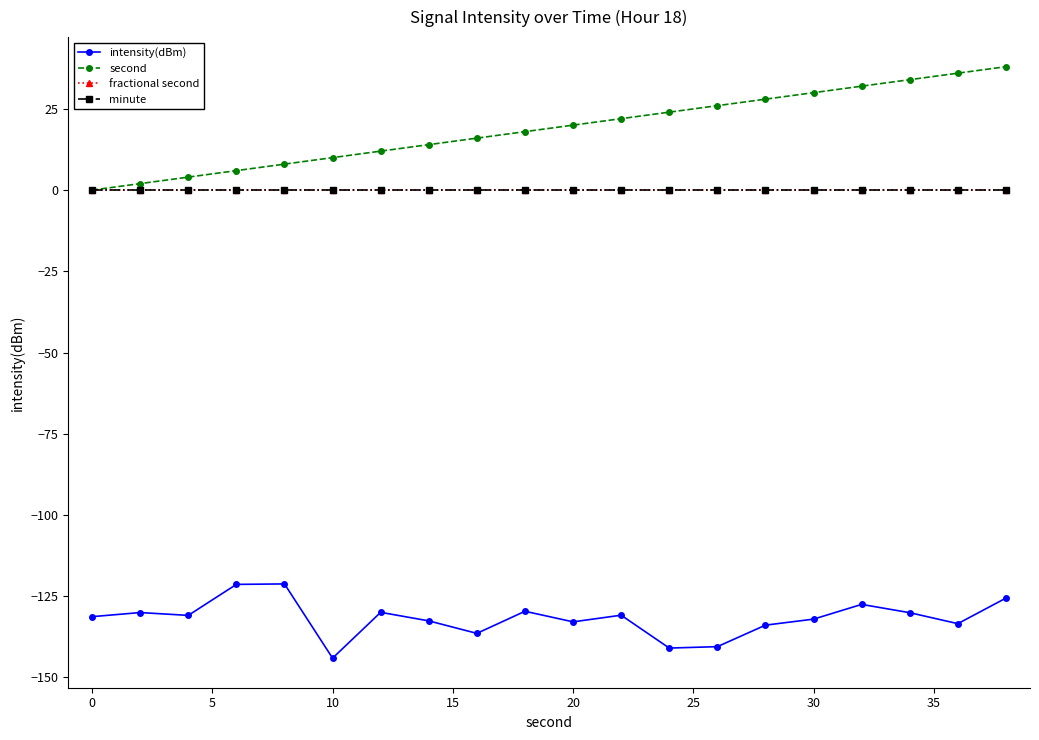

What is the maximum value shown in the chart?

38.0